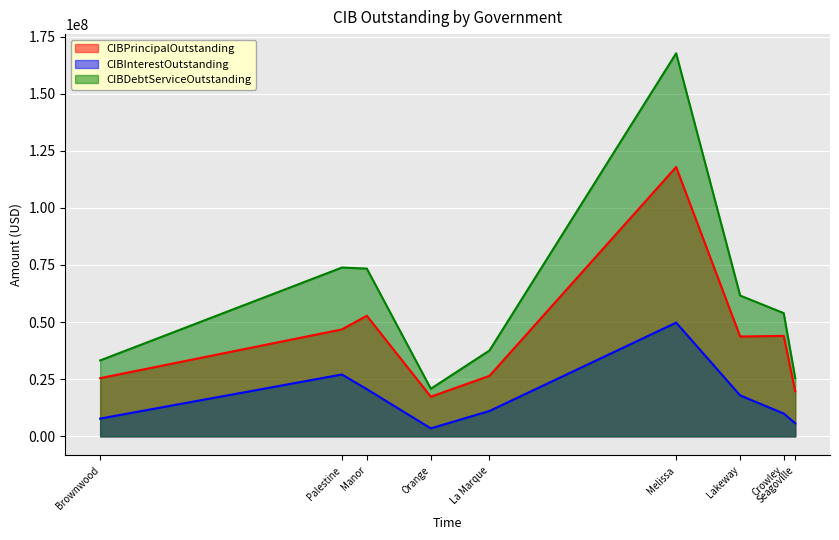

What is the highest value of the CIBInterestOutstanding series?

49771206.7